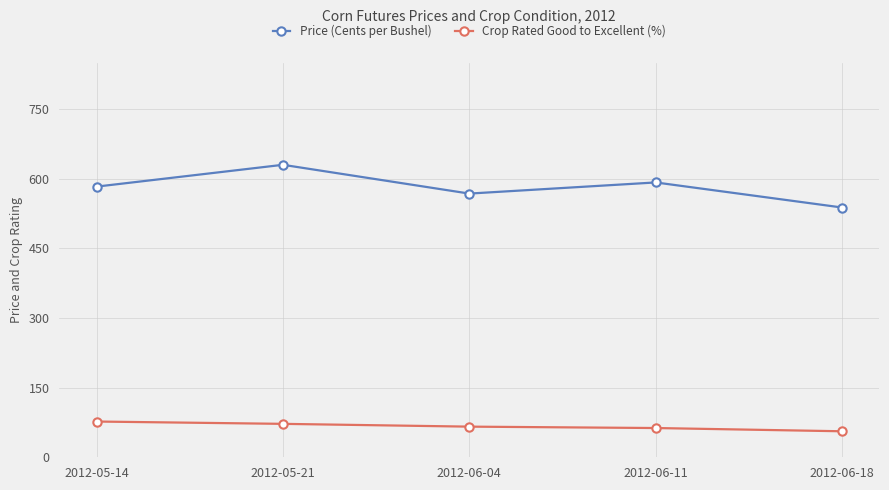

List the series in order of their overall mean, lowest first.

Crop Rated Good to Excellent (%), Price (Cents per Bushel)